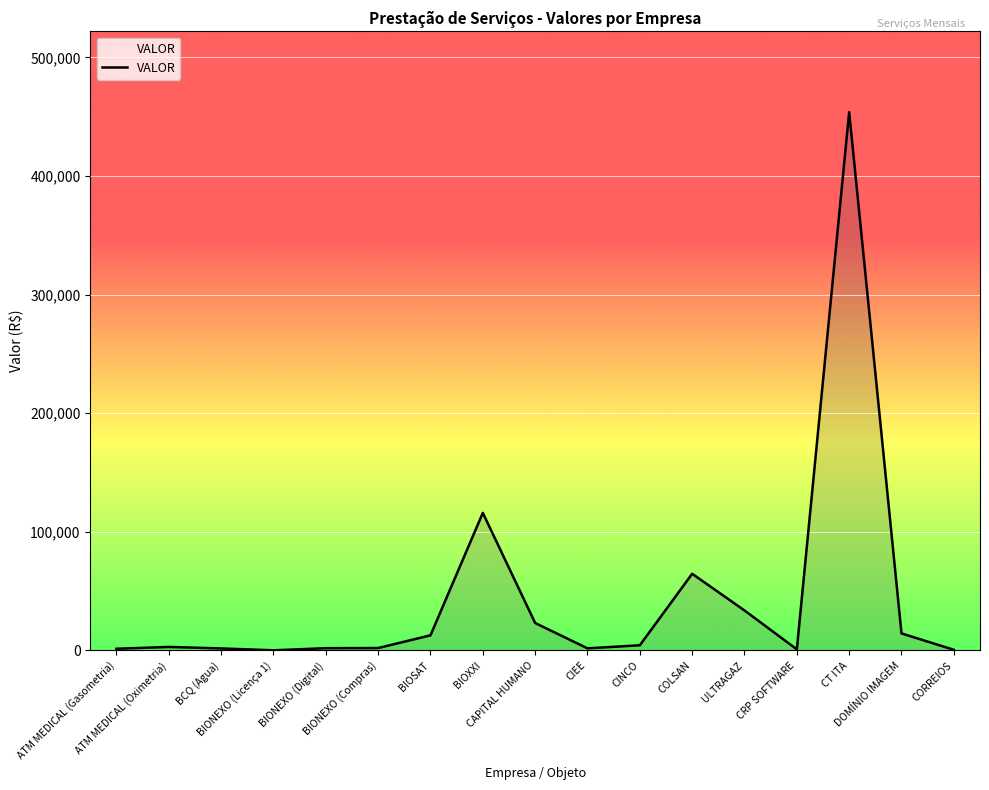

What is the difference between the maximum and minimum values?

453679